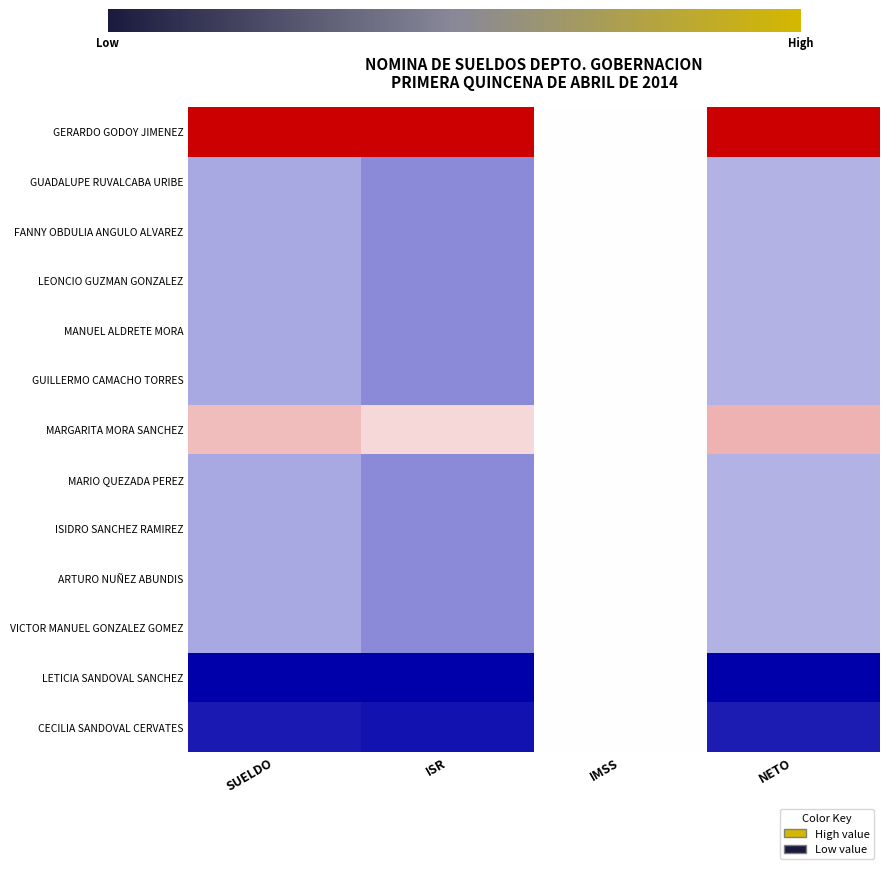

Reading left to right, what are all the values shown in this chart?

GERARDO GODOY JIMENEZ: SUELDO=1.0	ISR=1.0	IMSS=0.5	NETO=1.0
GUADALUPE RUVALCABA URIBE: SUELDO=0.3	ISR=0.3	IMSS=0.5	NETO=0.4
FANNY OBDULIA ANGULO ALVAREZ: SUELDO=0.3	ISR=0.3	IMSS=0.5	NETO=0.4
LEONCIO GUZMAN GONZALEZ: SUELDO=0.3	ISR=0.3	IMSS=0.5	NETO=0.4
MANUEL ALDRETE MORA: SUELDO=0.3	ISR=0.3	IMSS=0.5	NETO=0.4
GUILLERMO CAMACHO TORRES: SUELDO=0.3	ISR=0.3	IMSS=0.5	NETO=0.4
MARGARITA MORA SANCHEZ: SUELDO=0.6	ISR=0.6	IMSS=0.5	NETO=0.7
MARIO QUEZADA PEREZ: SUELDO=0.3	ISR=0.3	IMSS=0.5	NETO=0.4
ISIDRO SANCHEZ RAMIREZ: SUELDO=0.3	ISR=0.3	IMSS=0.5	NETO=0.4
ARTURO NUÑEZ ABUNDIS: SUELDO=0.3	ISR=0.3	IMSS=0.5	NETO=0.4
VICTOR MANUEL GONZALEZ GOMEZ: SUELDO=0.3	ISR=0.3	IMSS=0.5	NETO=0.4
LETICIA SANDOVAL SANCHEZ: SUELDO=0.0	ISR=0.0	IMSS=0.5	NETO=0.0
CECILIA SANDOVAL CERVATES: SUELDO=0.1	ISR=0.0	IMSS=0.5	NETO=0.1